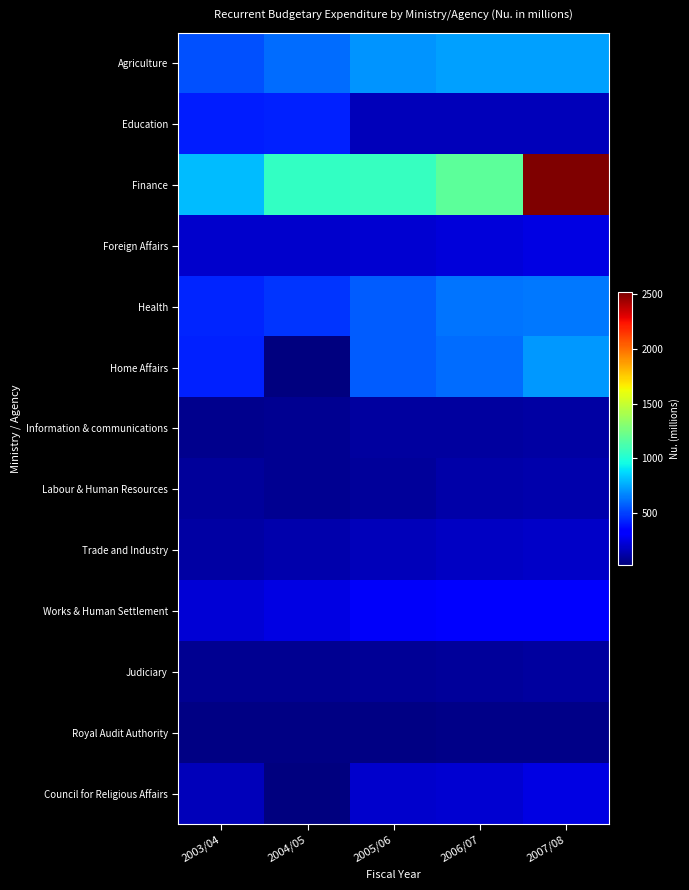

How many data points does each series have?

5